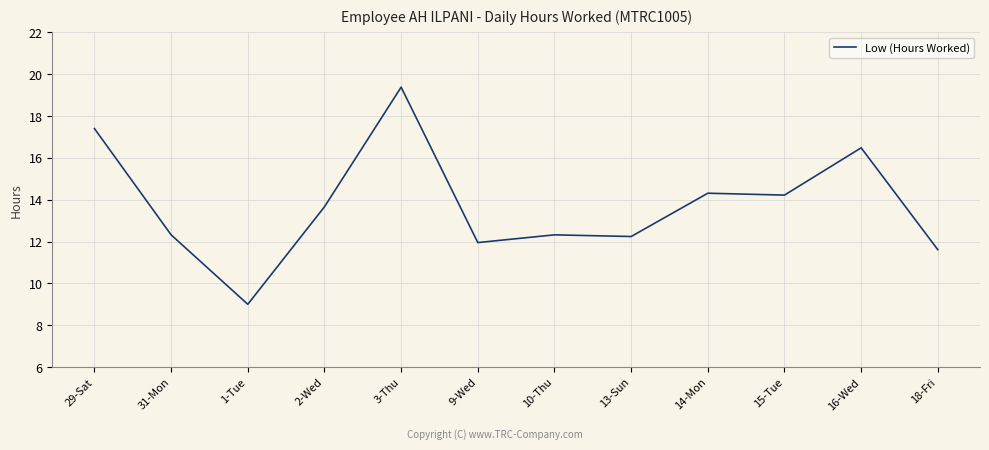

What is the difference between the second highest and second lowest values?

5.8